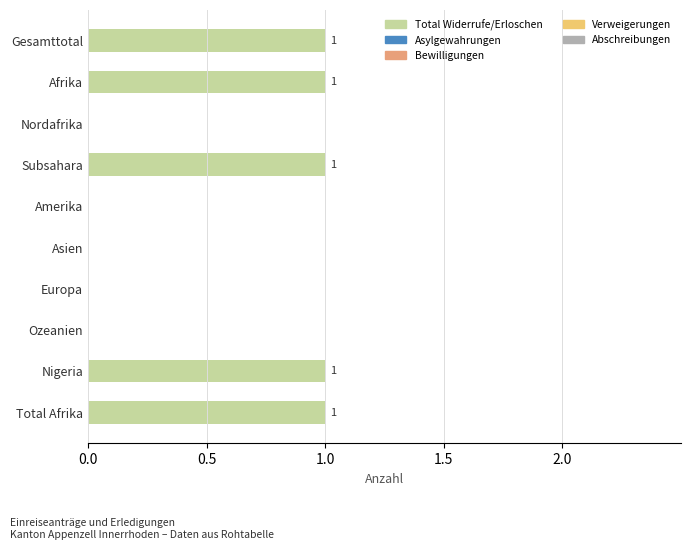

Reading top to bottom, extract all data points from this chart.

Gesamttotal=1	Afrika=1	Nordafrika=0	Subsahara=1	Amerika=0	Asien=0	Europa=0	Ozeanien=0	Nigeria=1	Total Afrika=1